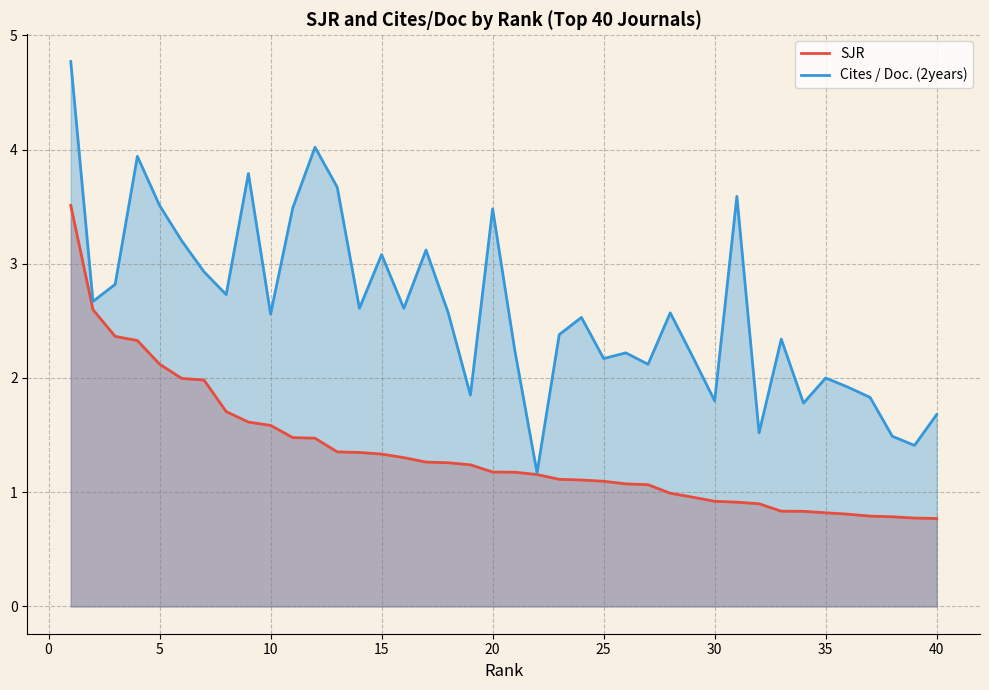

Rank the series by their maximum value, from lowest to highest.

SJR, Cites / Doc. (2years)